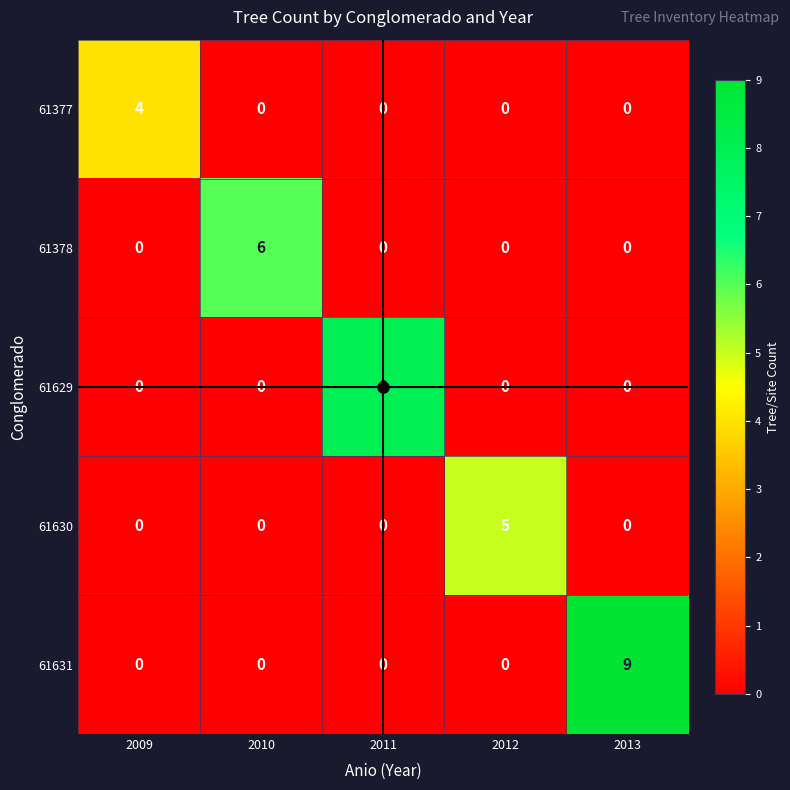

What is the difference between the maximum and second lowest values in the 61378 series?

6